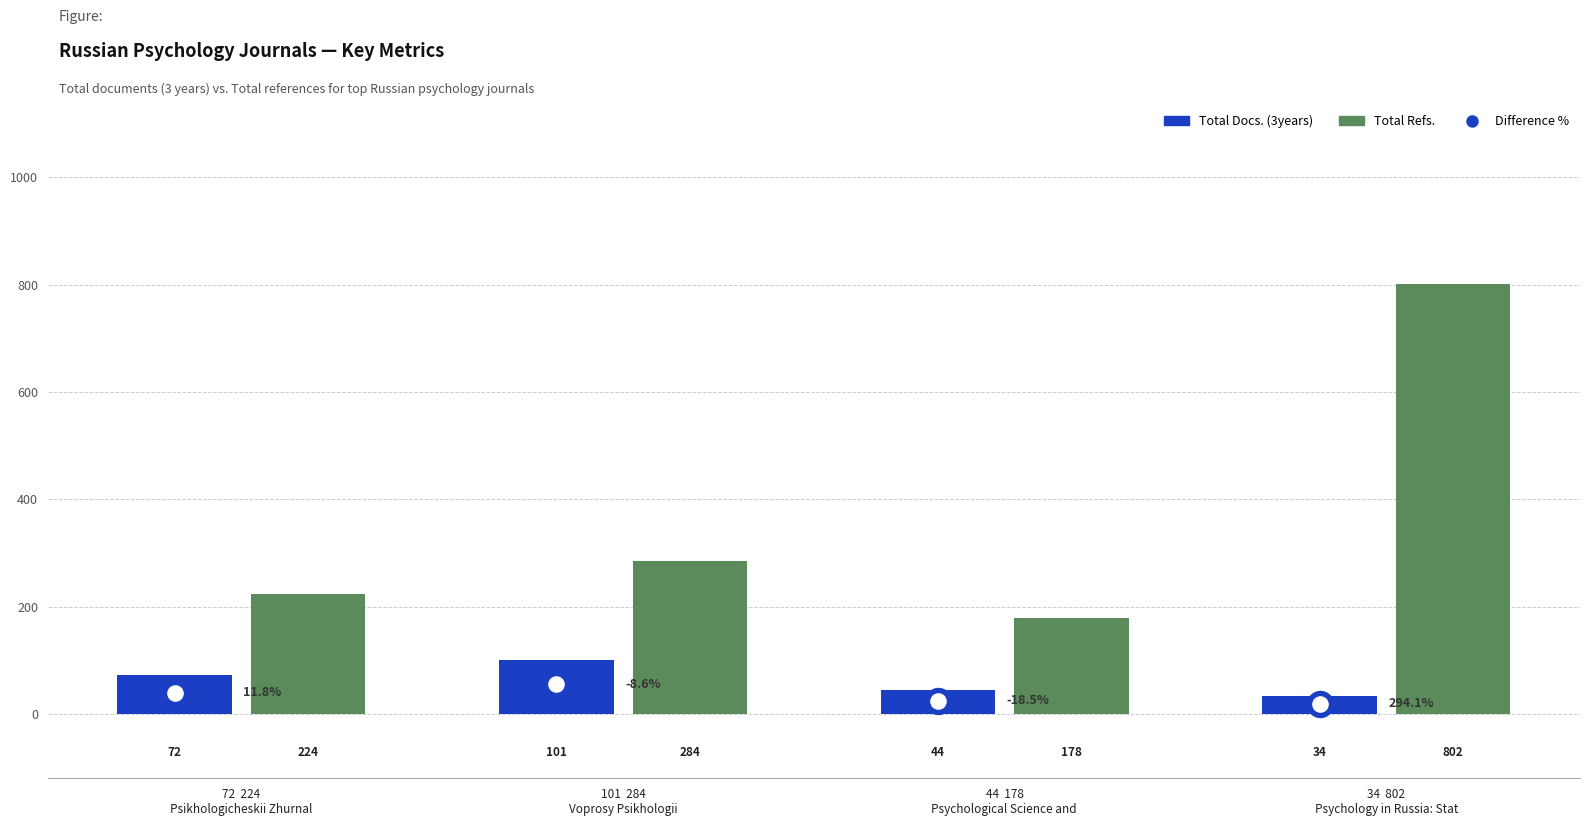

Which series has the widest spread of Y values?

Total Refs.